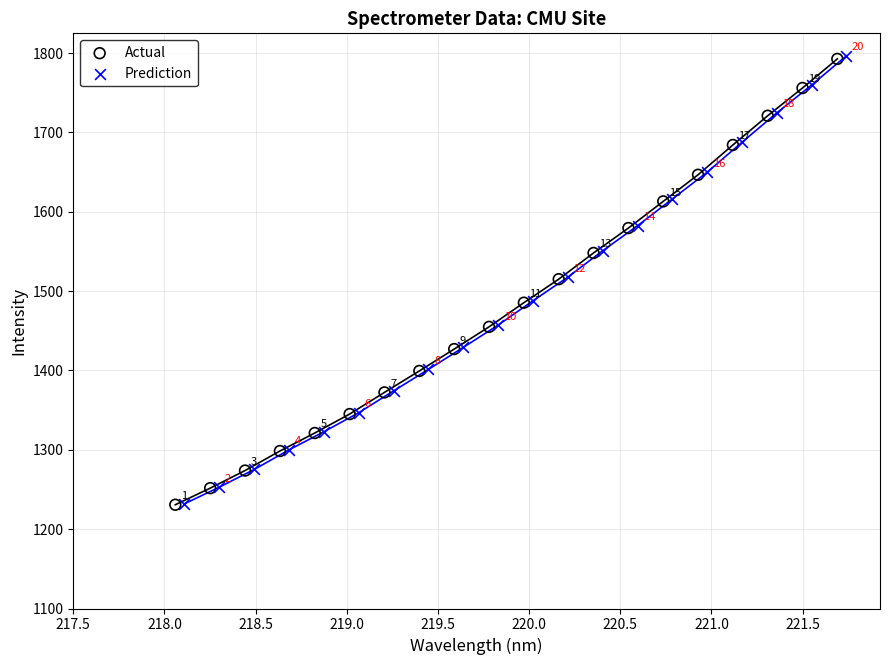

Which series contains the lowest Y value?

Actual